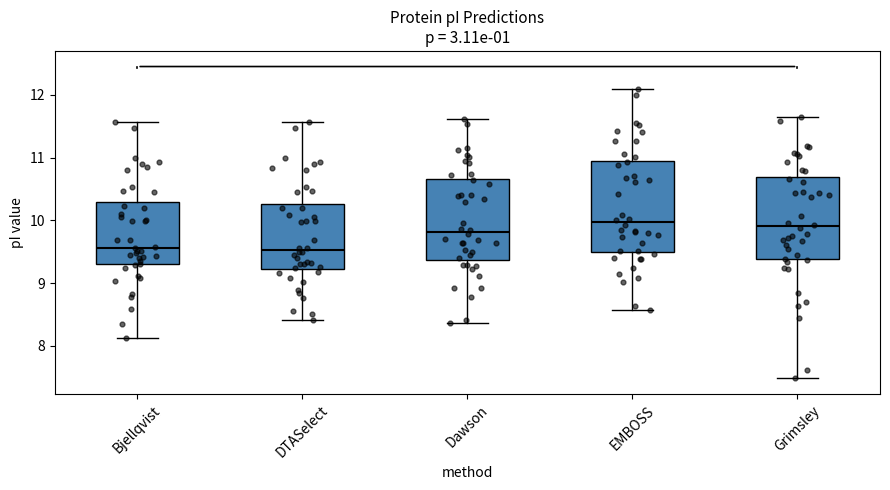

Reading left to right, read every box against the y-axis: the position of its median line, the range the box covers, and the ends of its whiskers. The values are not printed on the chart, so give them approximately, as read against the axis.

Bjellqvist: median 9.6, box 9.3 to 10.3, whiskers 8.1 to 11.6
DTASelect: median 9.5, box 9.2 to 10.3, whiskers 8.4 to 11.6
Dawson: median 9.8, box 9.4 to 10.7, whiskers 8.4 to 11.6
EMBOSS: median 10.0, box 9.5 to 11.0, whiskers 8.6 to 12.1
Grimsley: median 9.9, box 9.4 to 10.7, whiskers 7.5 to 11.7